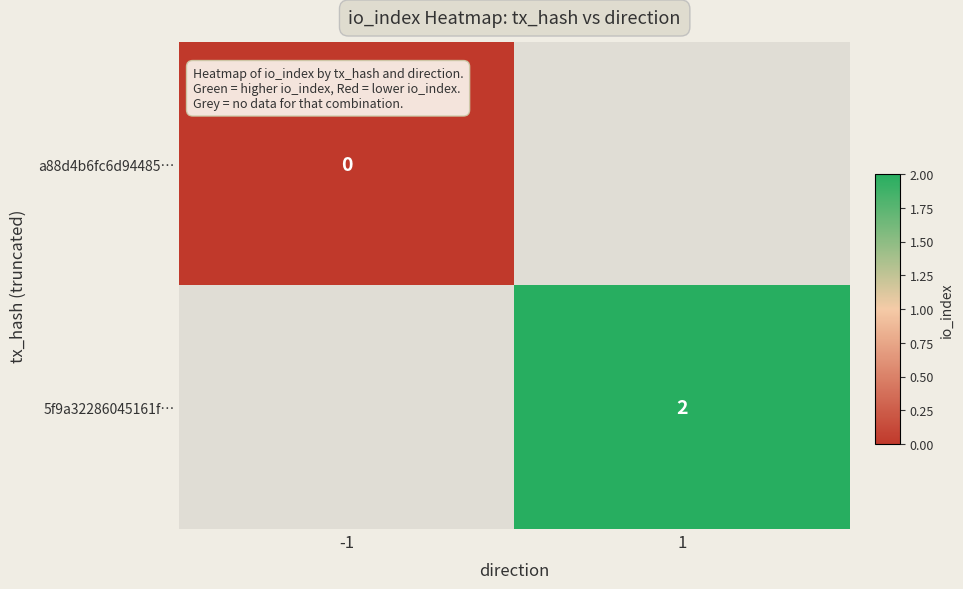

How many series are shown in this chart?

2